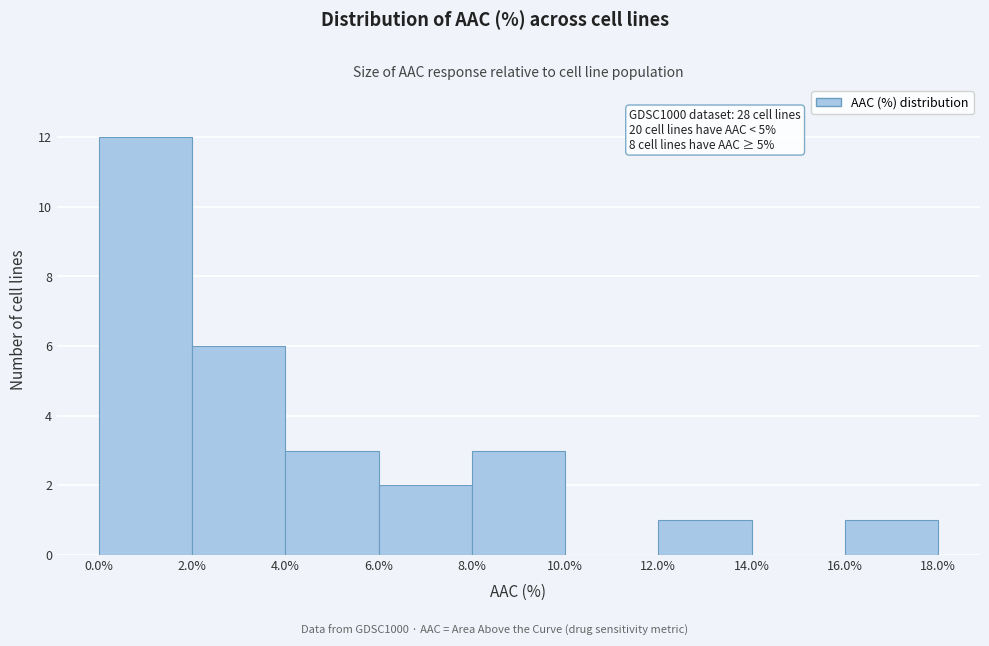

Over which range of the x-axis is the bar tallest?

0.0% to 2.0%